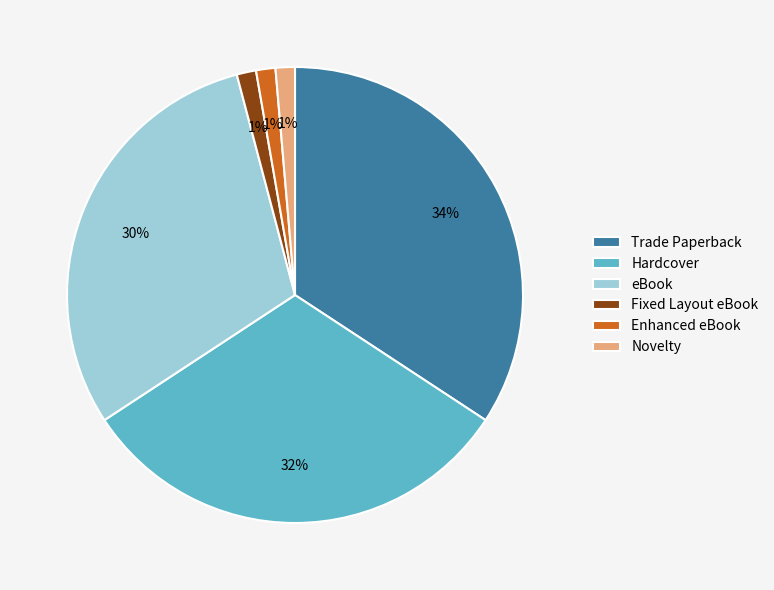

To the nearest percent, what portion does Novelty represent?

1%